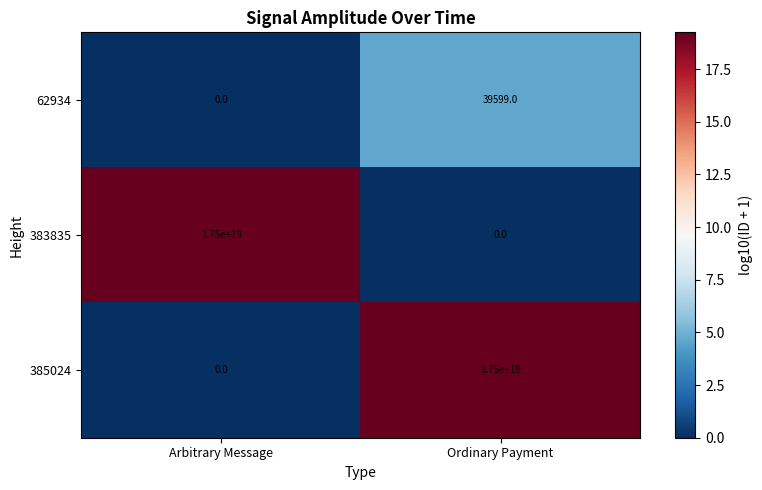

True or false: 62934 has a value of 0 at Arbitrary Message.

True